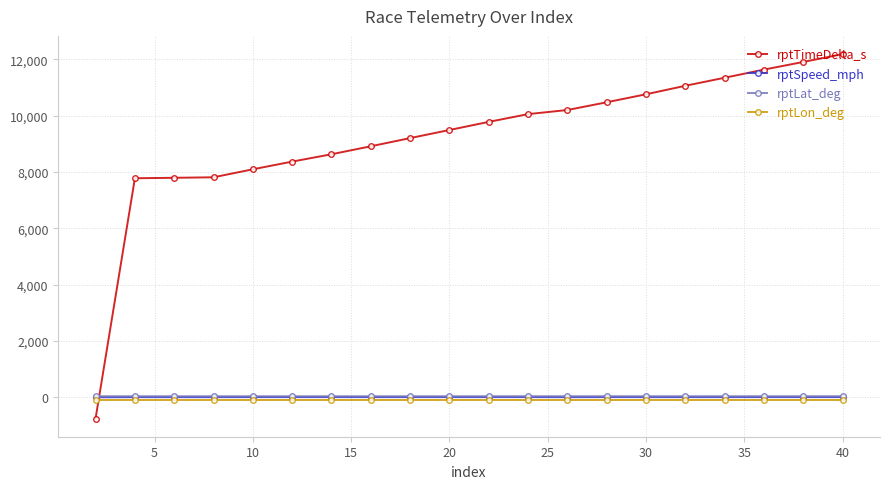

Which series ends up on top after the final intersection of rptLat_deg and rptTimeDelta_s?

rptTimeDelta_s